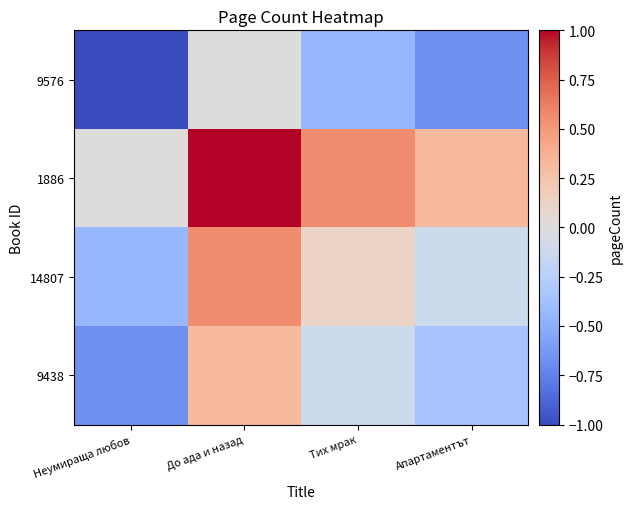

What is the greatest value displayed?

1.0